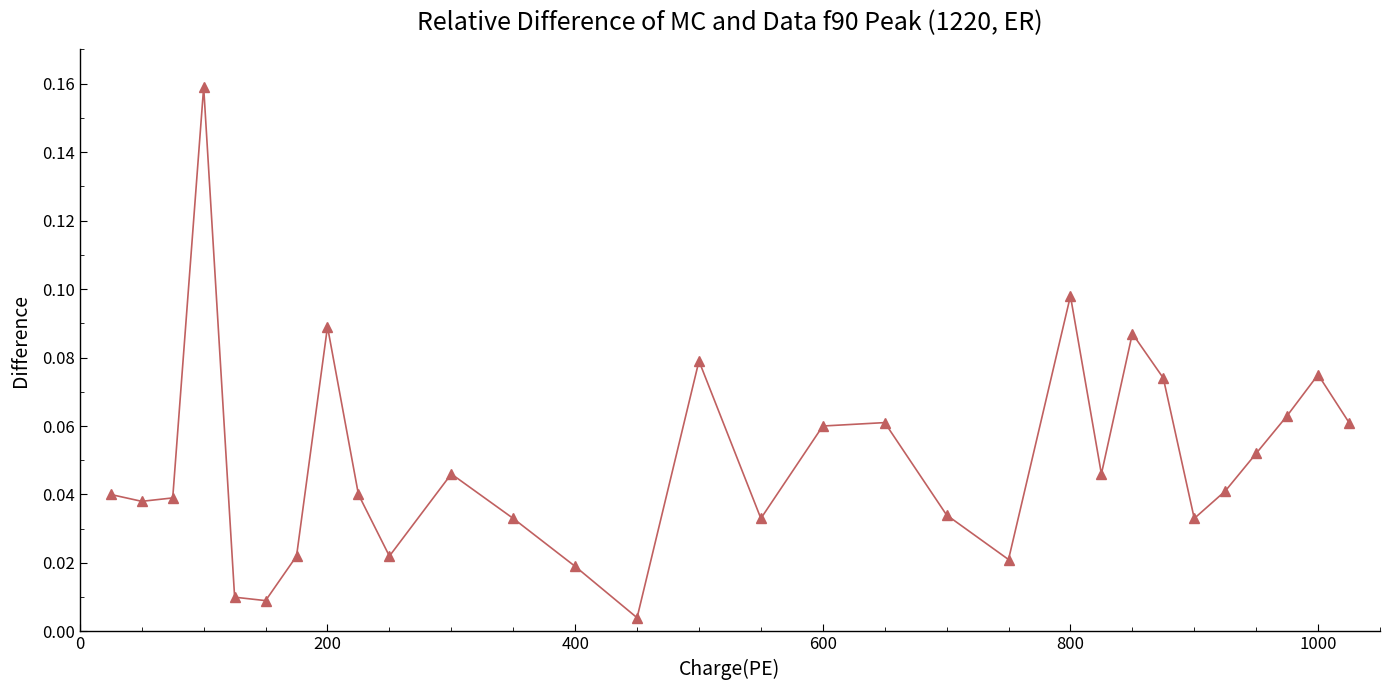

How many points are lower than both their immediate neighbors (excluding endpoints)?

8